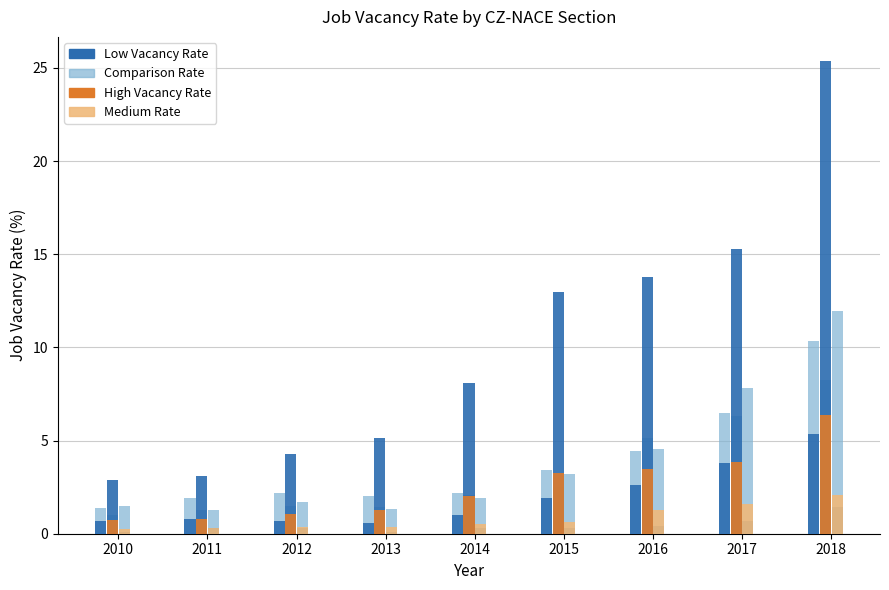

How many groups of bars are there?

9